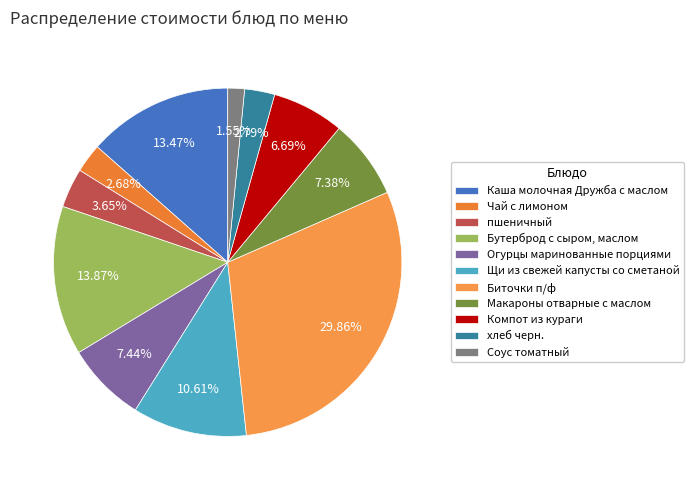

What is the smallest slice in the pie chart?

Соус томатный